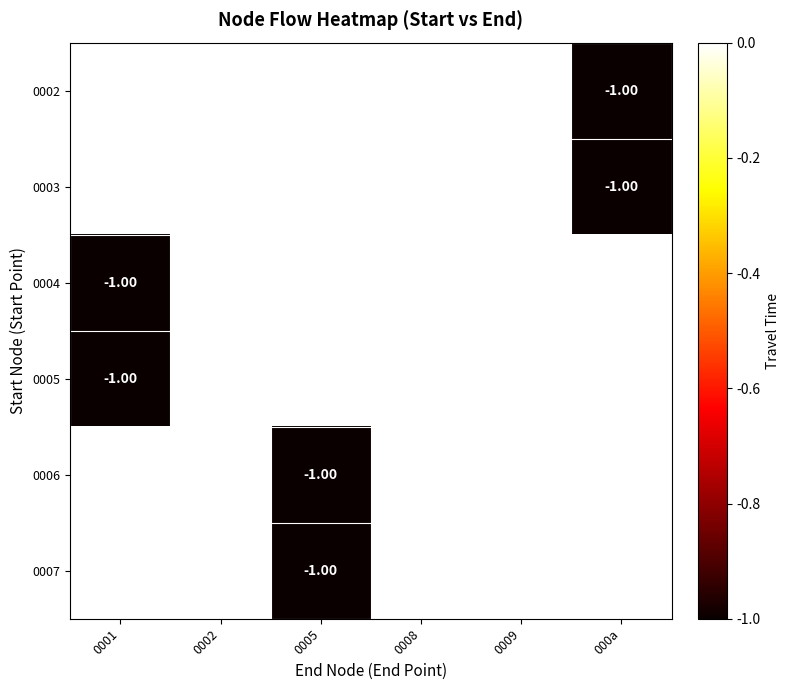

Is the value of 0004 at 0001 greater than the value of 0005 at 0005?

No